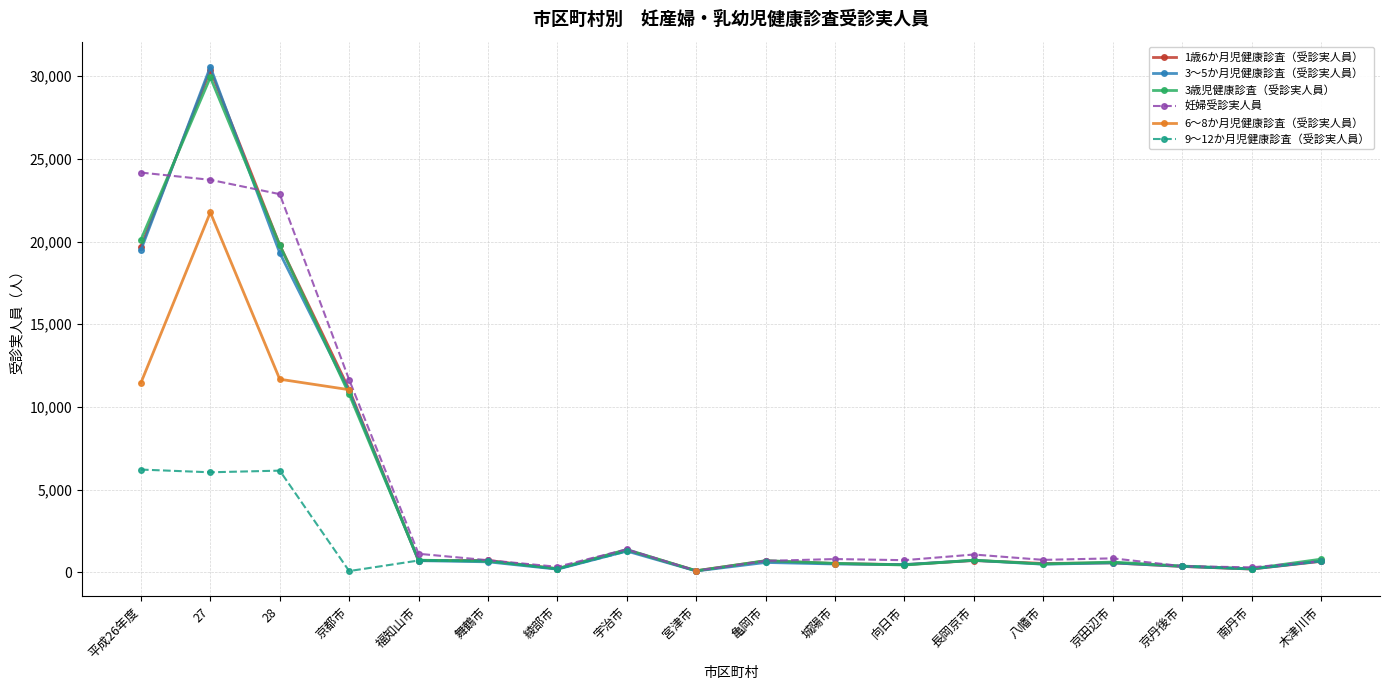

What is the label of the 3rd point from the right?

京丹後市